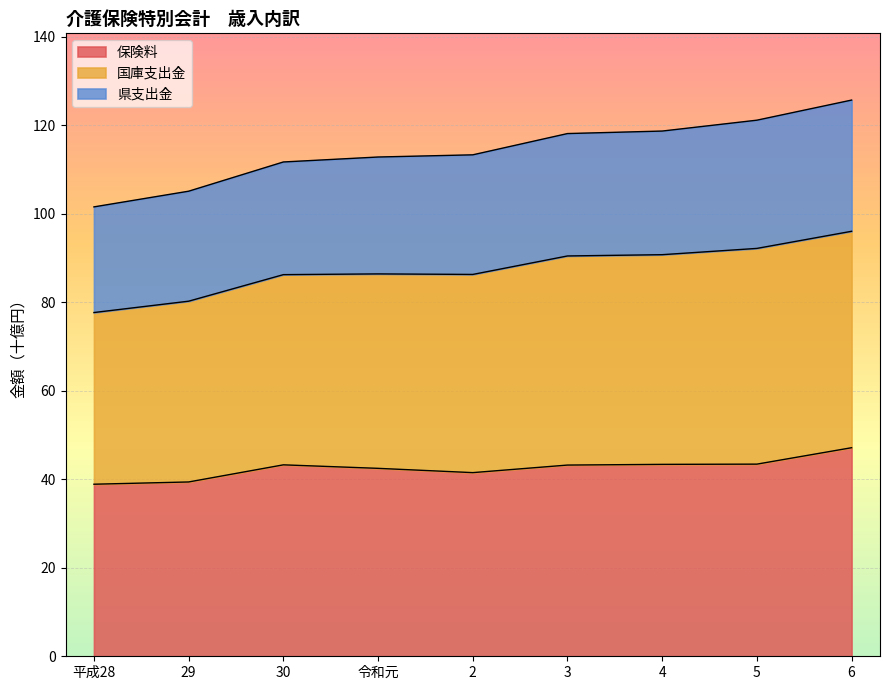

What is the maximum value for 保険料?

47.1